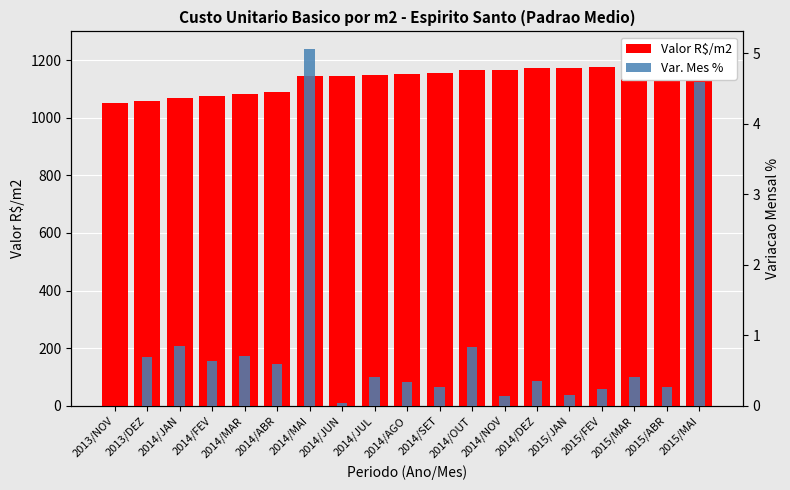

The Valor R$/m2 series shows 1165.1 at 2014/OUT. True or false?

True